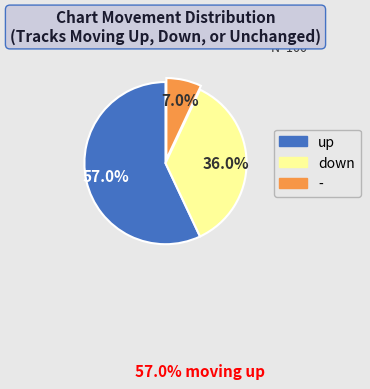

What portion of the pie excludes up?

43.0%